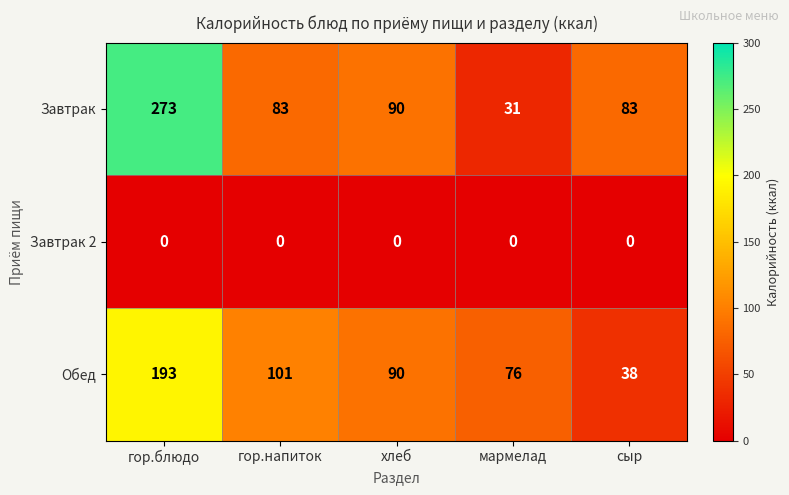

Which series has the widest spread of values?

Завтрак